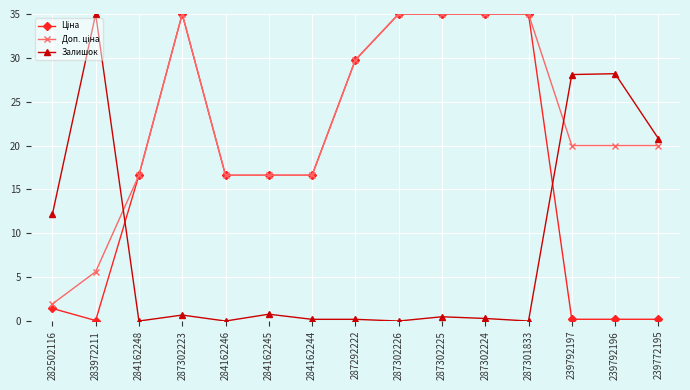

Which category has the highest value in the Залишок series?

283972211